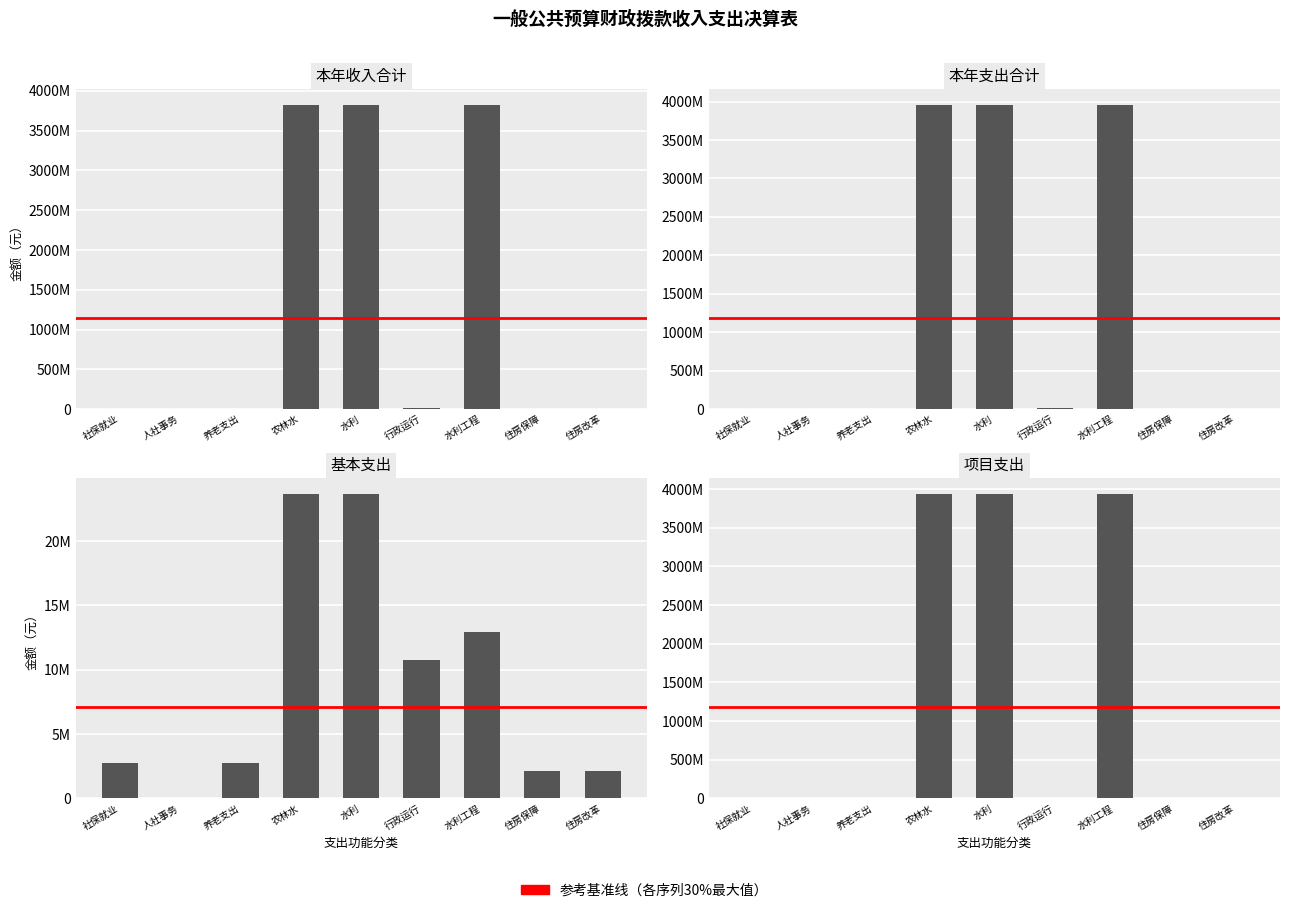

How many distinct data groups are displayed?

4